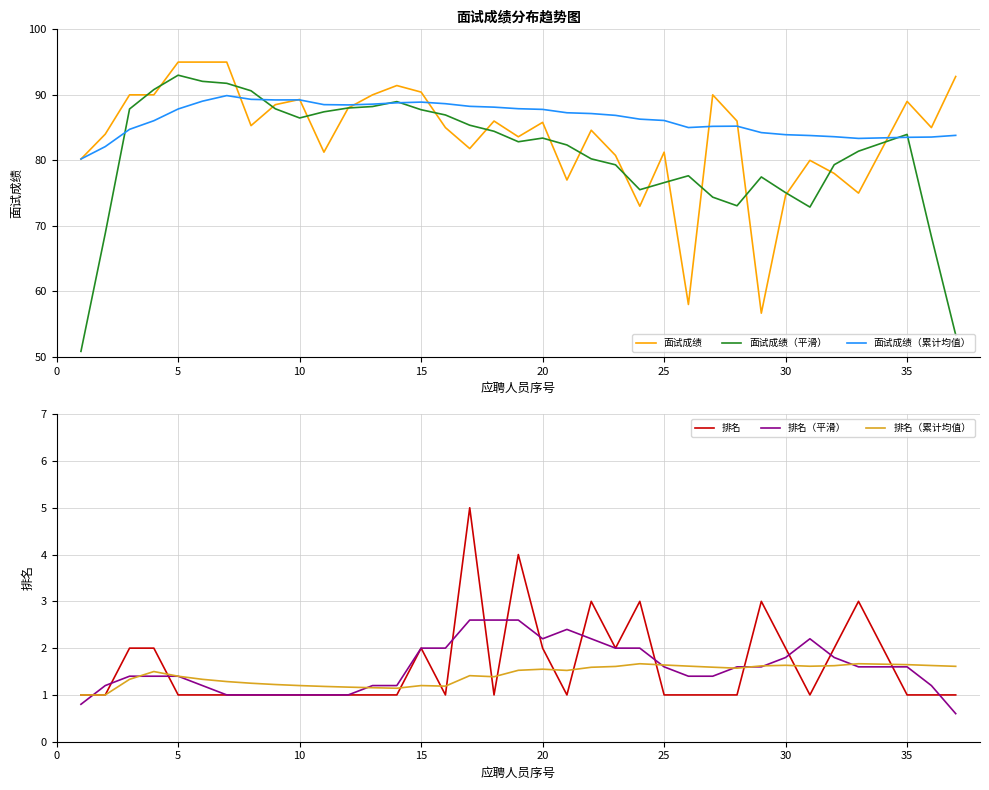

What is the difference between the maximum and second lowest values in the 面试成绩（累计均值） series?

7.8